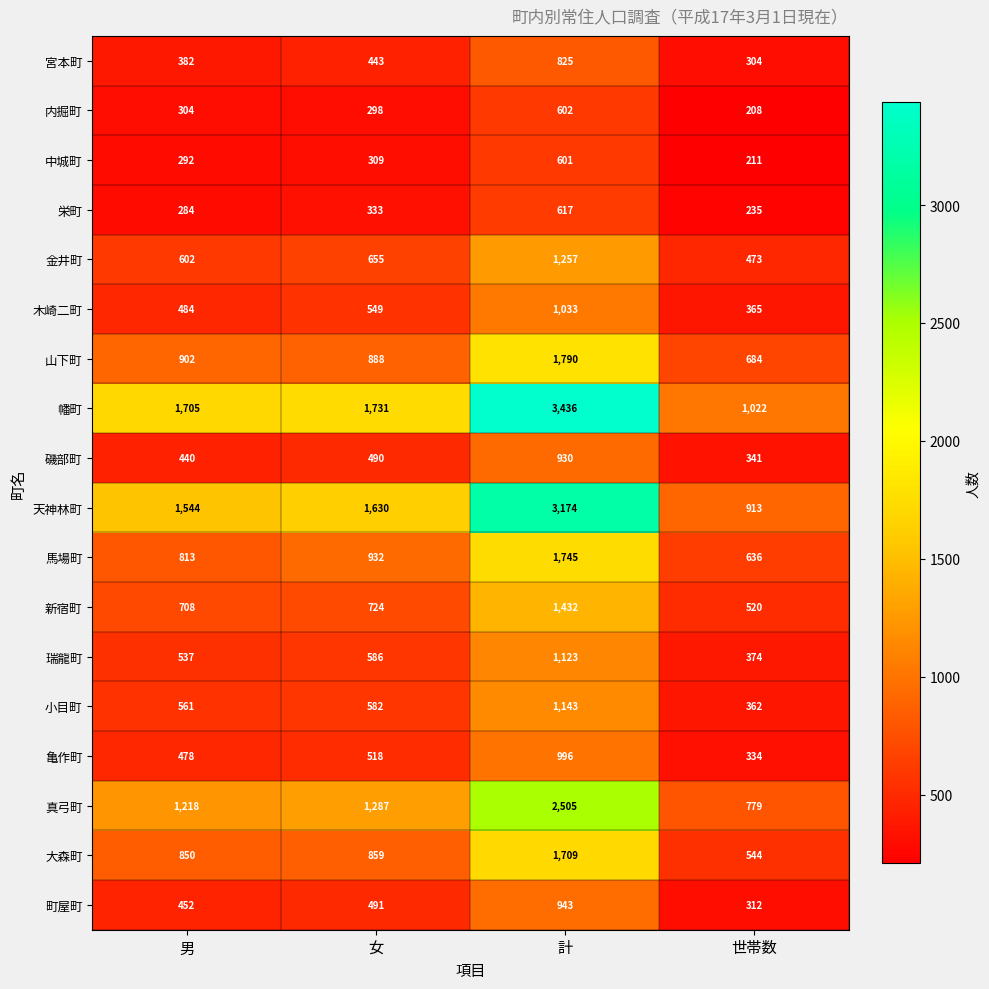

What is the difference between the maximum and minimum values in the 宮本町 series?

521